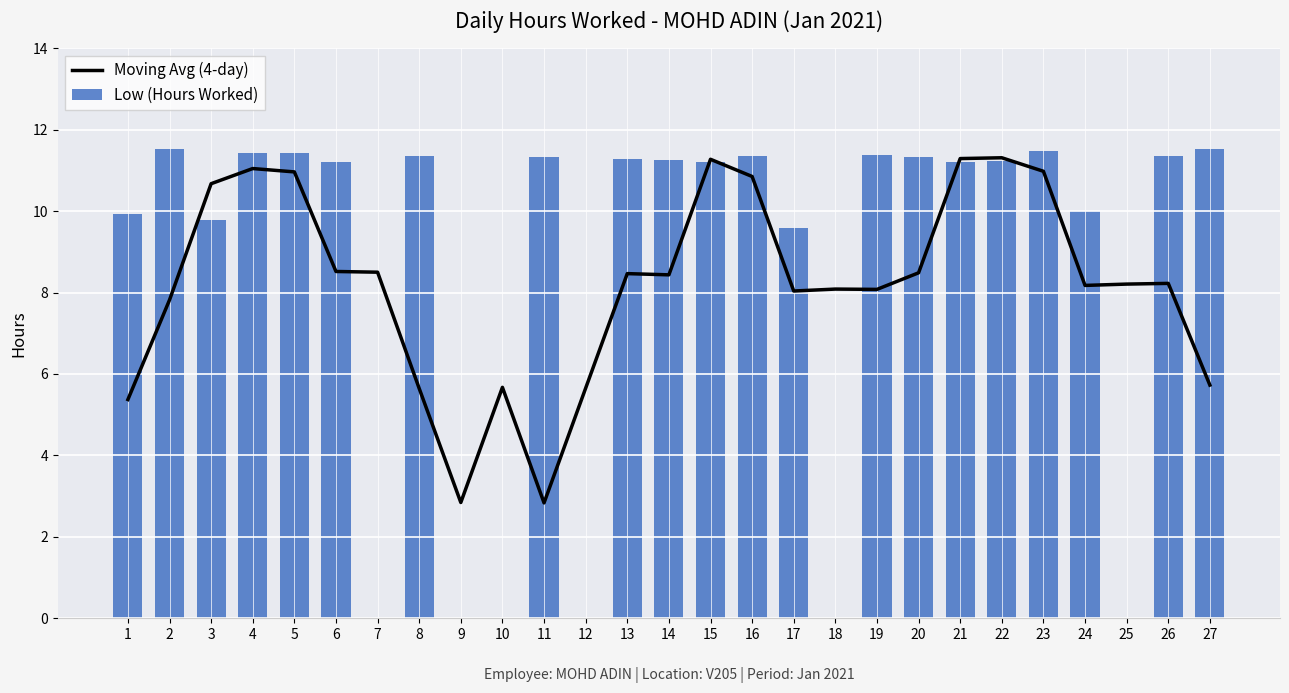

At 2, list the series in order from smallest to largest.

Moving Avg (4-day), Low (Hours Worked)